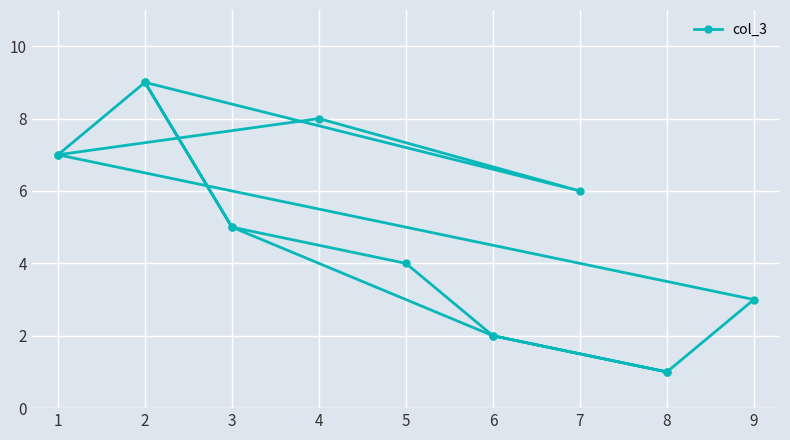

What is the minimum value shown in the chart?

1